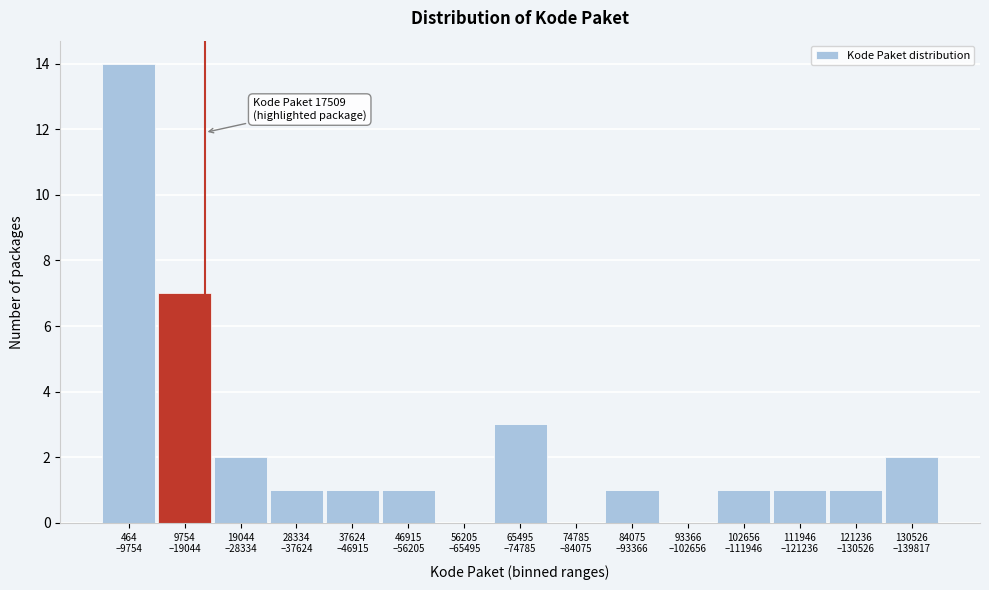

What is the maximum value shown in the chart?

14